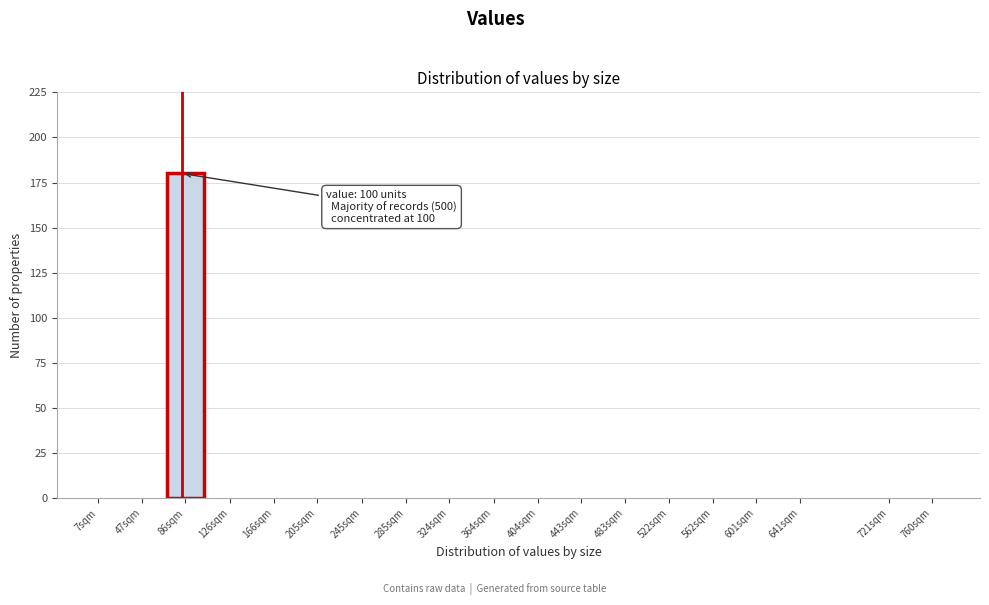

Reading left to right, extract all data points from this chart.

7sqm=0	47sqm=0	86sqm=180	126sqm=0	166sqm=0	205sqm=0	245sqm=0	285sqm=0	324sqm=0	364sqm=0	404sqm=0	443sqm=0	483sqm=0	522sqm=0	562sqm=0	601sqm=0	641sqm=0	721sqm=0	760sqm=0